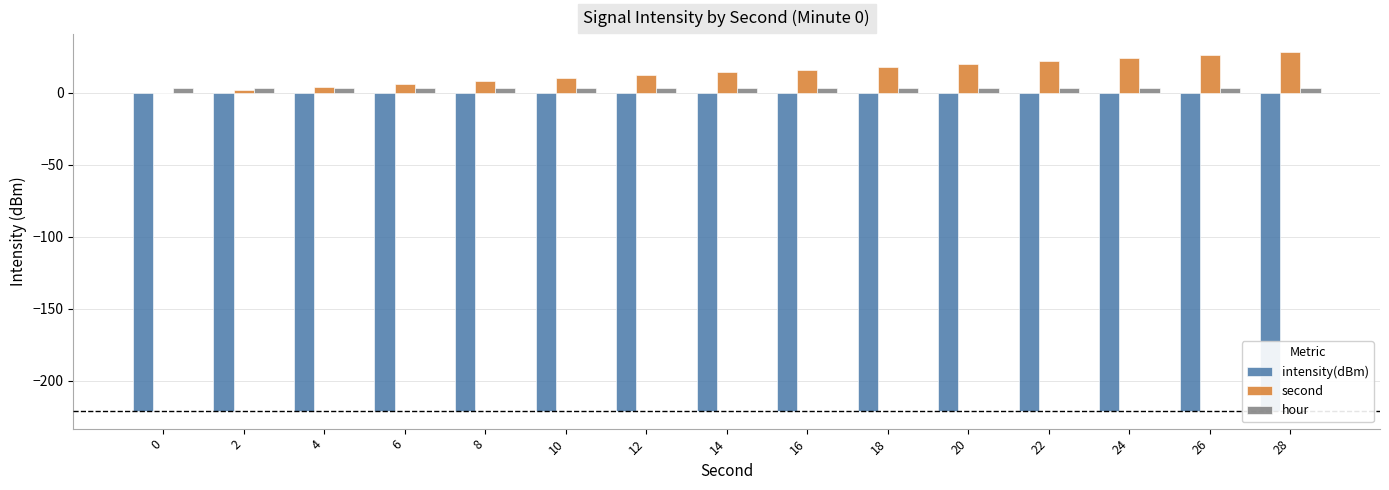

True or false: intensity(dBm) has a value of -221.0 at 14.

True